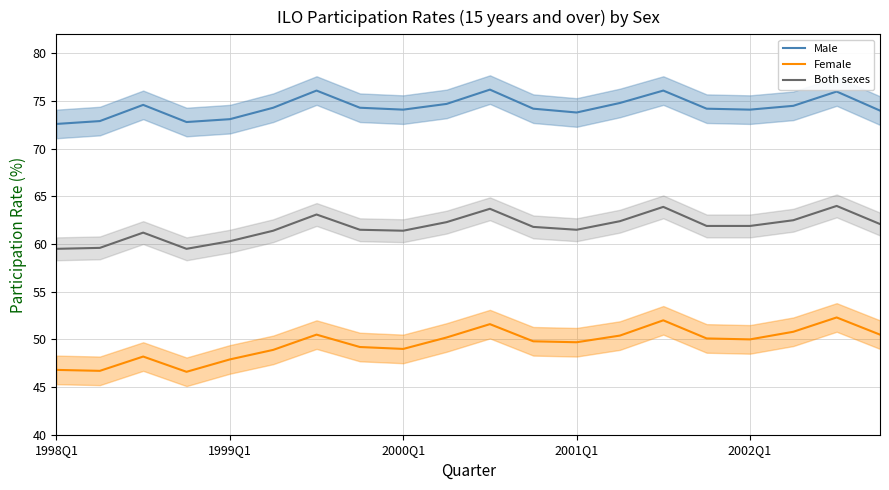

How many interior local valleys does the Both sexes series have?

3